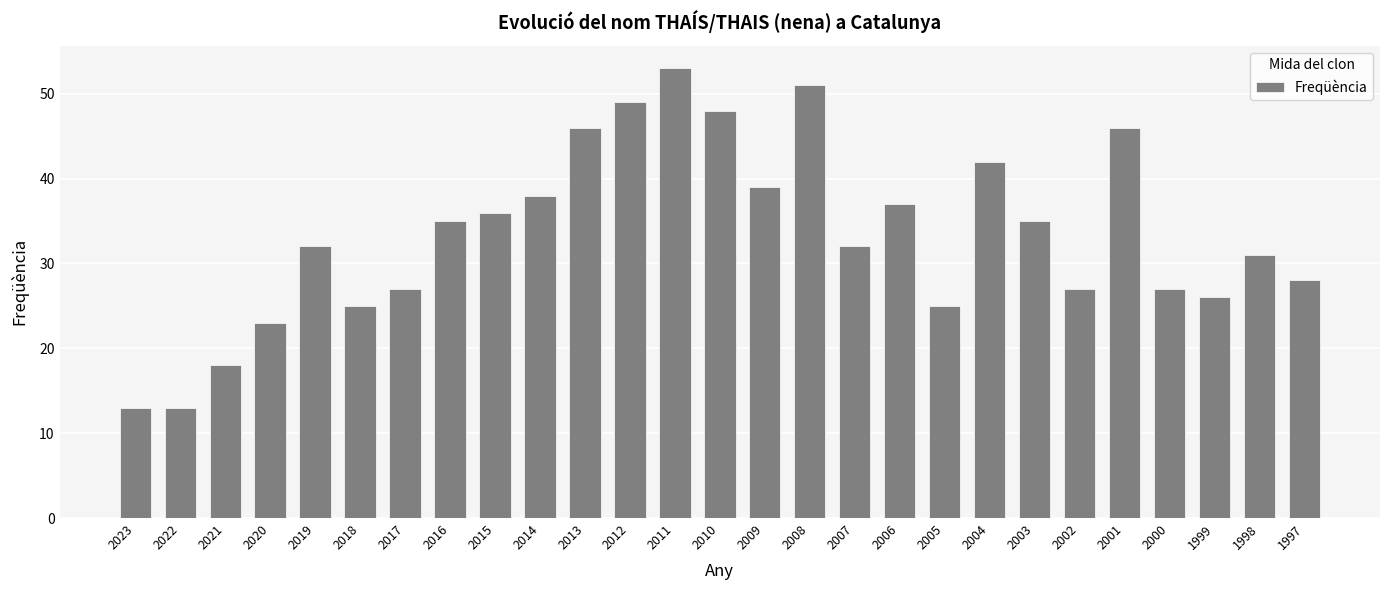

What is the minimum value shown in the chart?

13